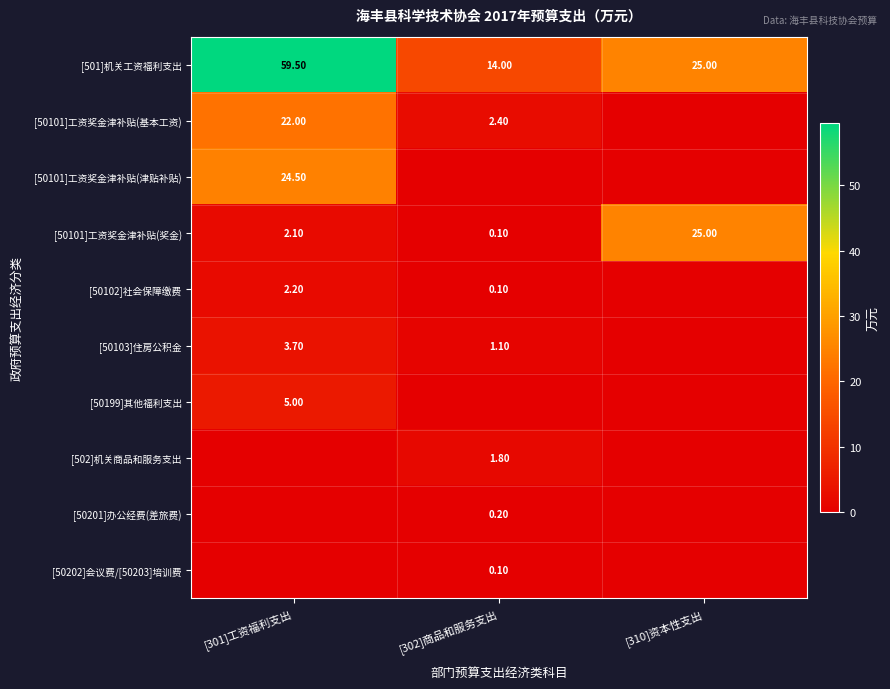

Is the value of [50101]工资奖金津补贴(奖金) at [310]资本性支出 greater than the value of [50199]其他福利支出 at [301]工资福利支出?

Yes